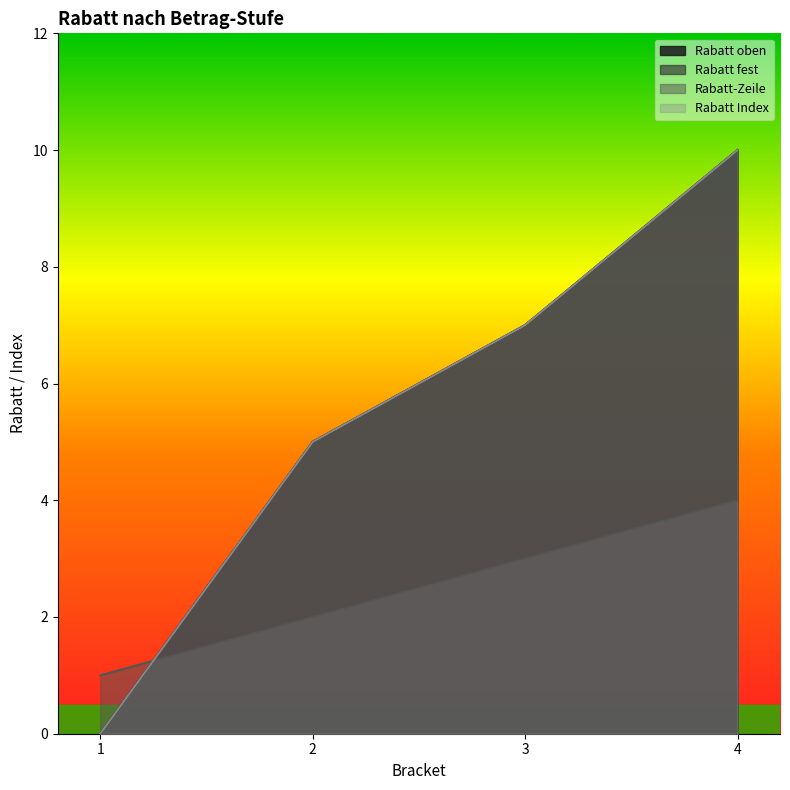

What is the difference between the maximum and minimum values in the Rabatt Index series?

10